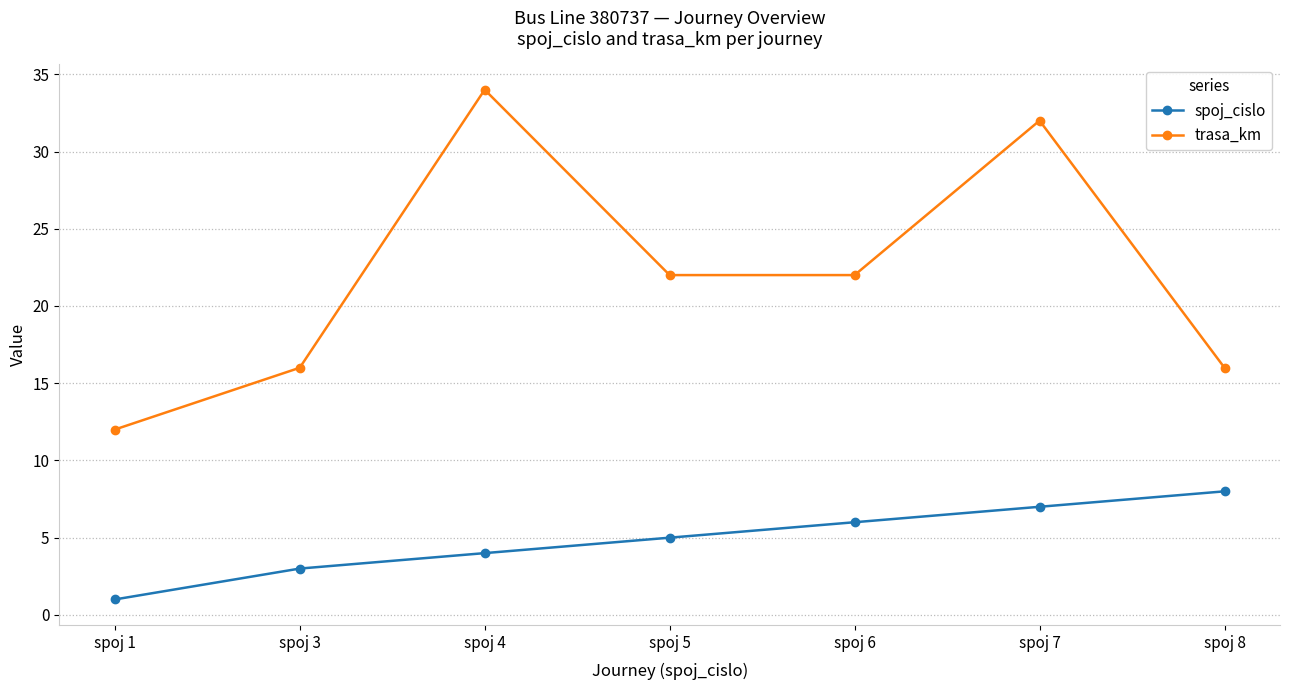

Rank the categories by spoj_cislo value from highest to lowest.

spoj 8, spoj 7, spoj 6, spoj 5, spoj 4, spoj 3, spoj 1